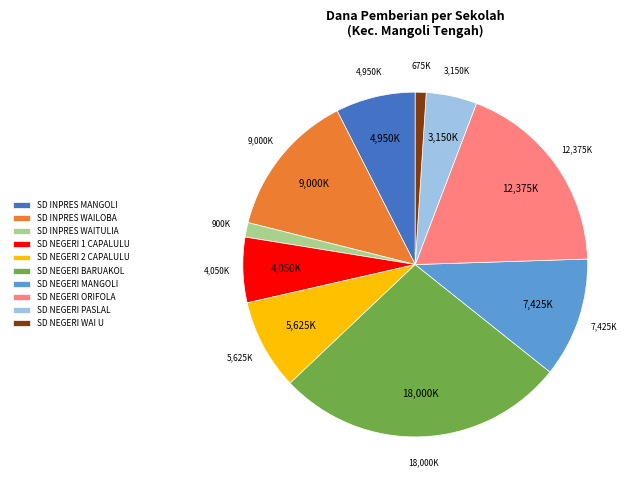

Is it true that SD INPRES WAITULIA is 11% of the pie?

False